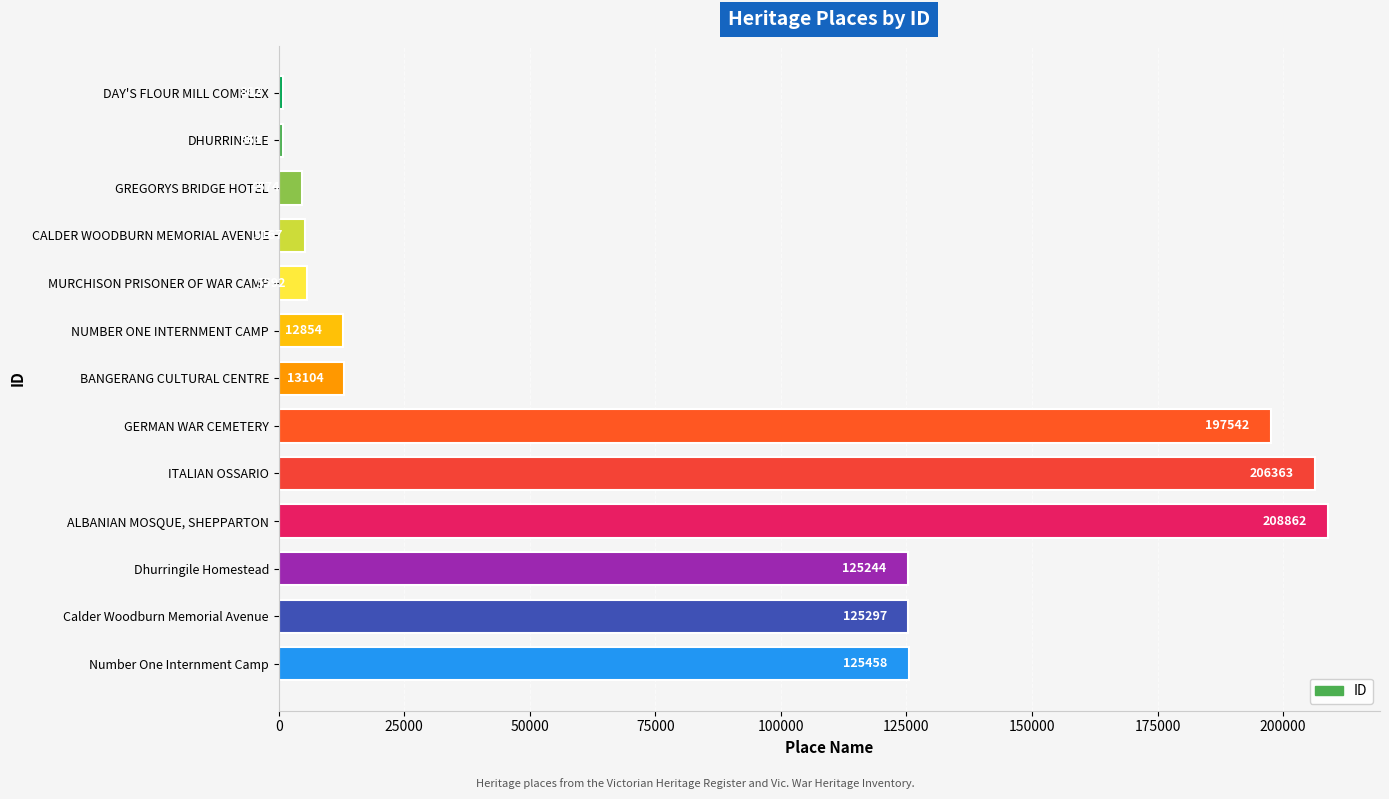

Which has a higher value, DHURRINGILE or ALBANIAN MOSQUE, SHEPPARTON?

ALBANIAN MOSQUE, SHEPPARTON